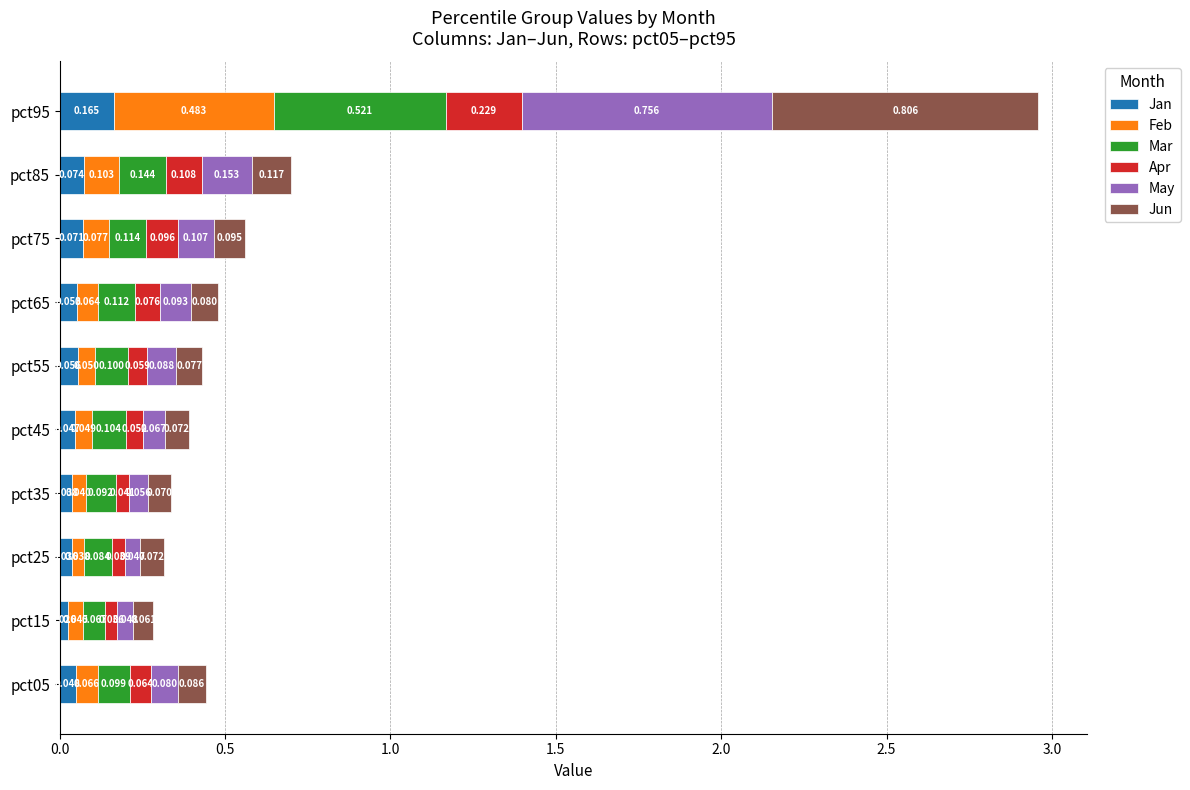

Which series has the largest range (max minus min)?

Jun